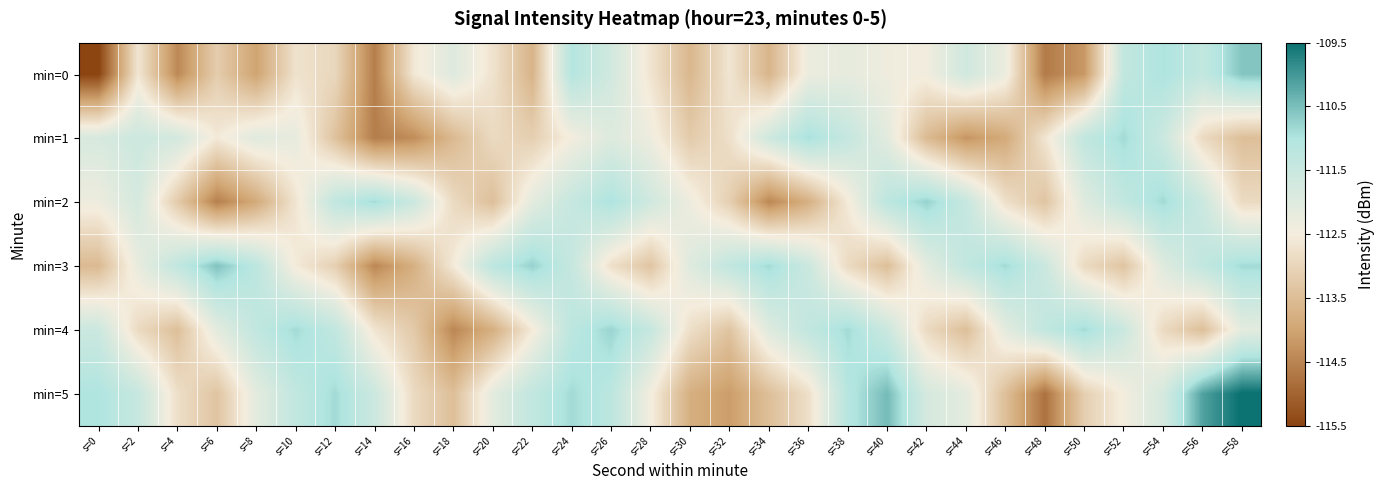

What is the total value across all series at s=22?

-673.6